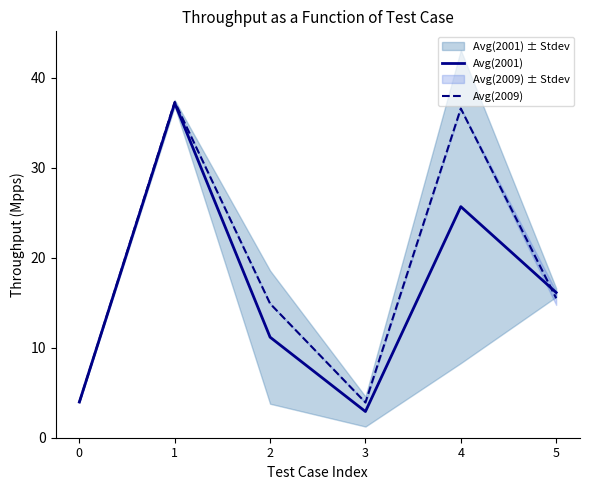

Rank the series by their maximum value, from lowest to highest.

Avg(2001), Avg(2009)